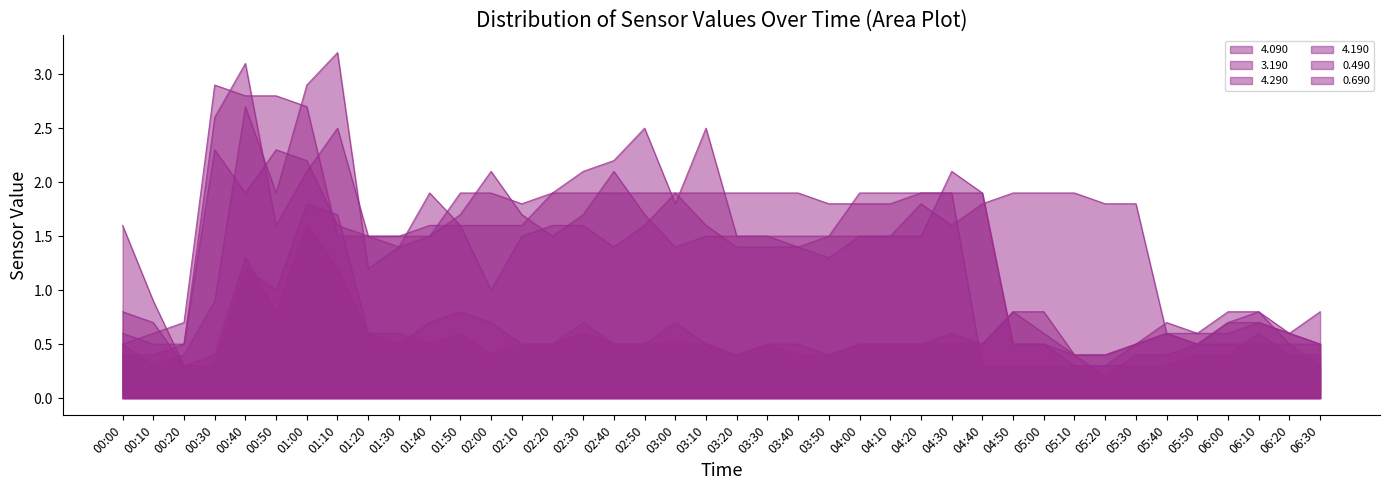

What is the label of the 37th point from the left?

06:00